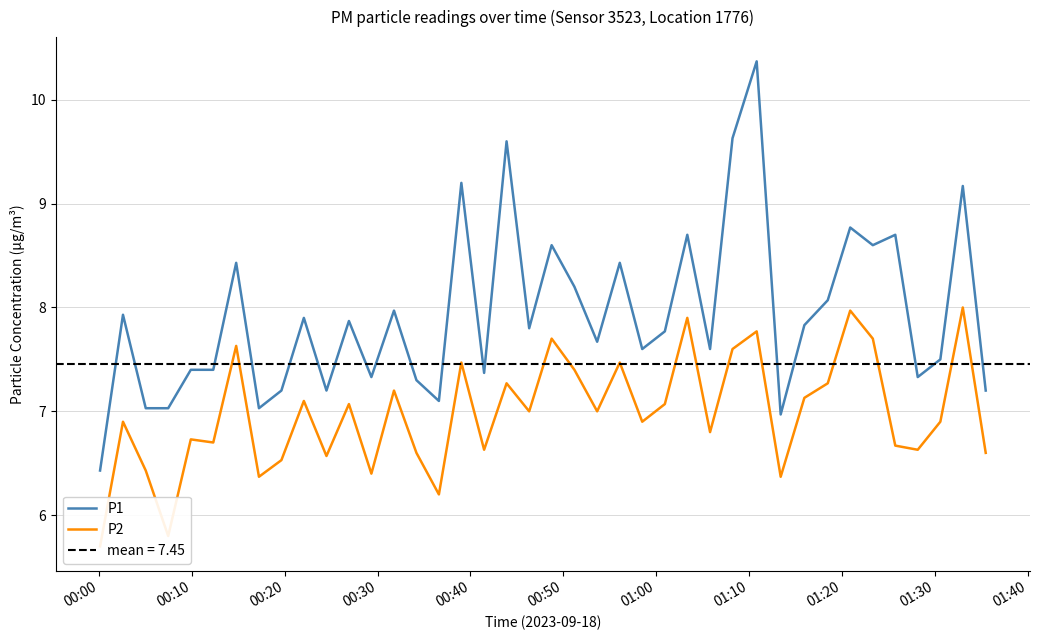

How many interior local valleys does the P2 series have?

13